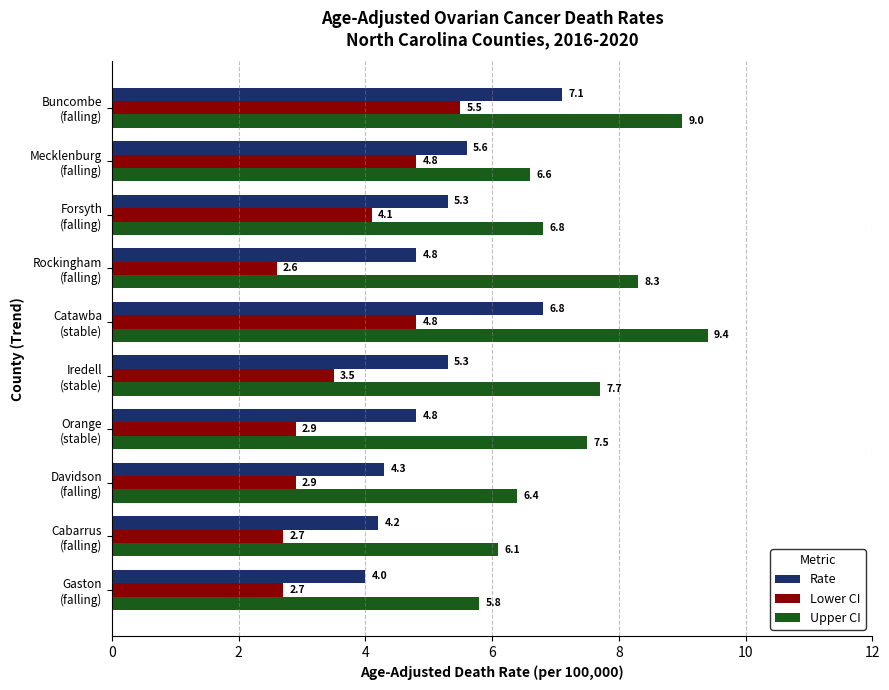

What is the smallest value displayed?

2.6